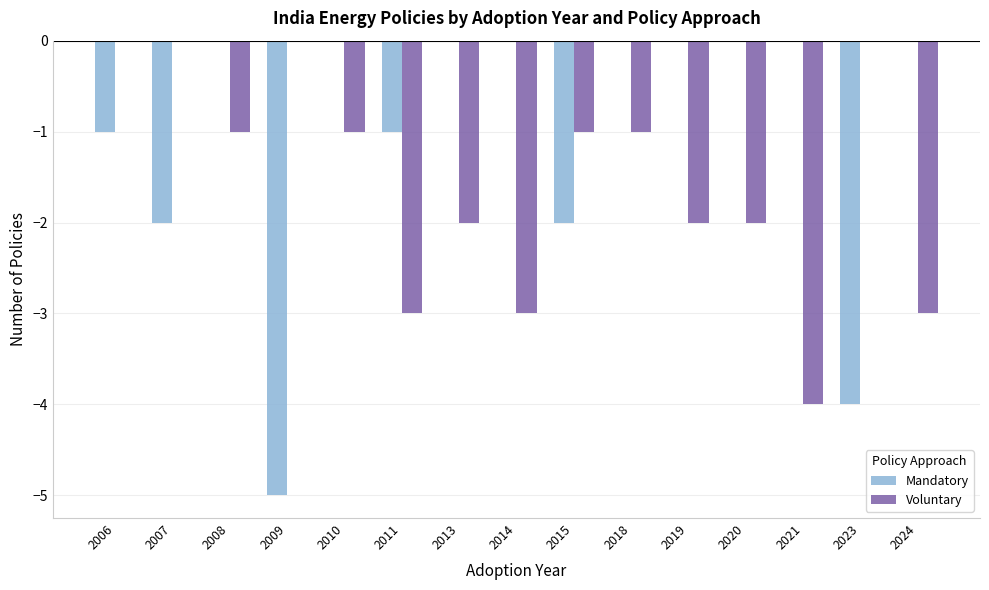

Which series has the largest total across all categories?

Mandatory